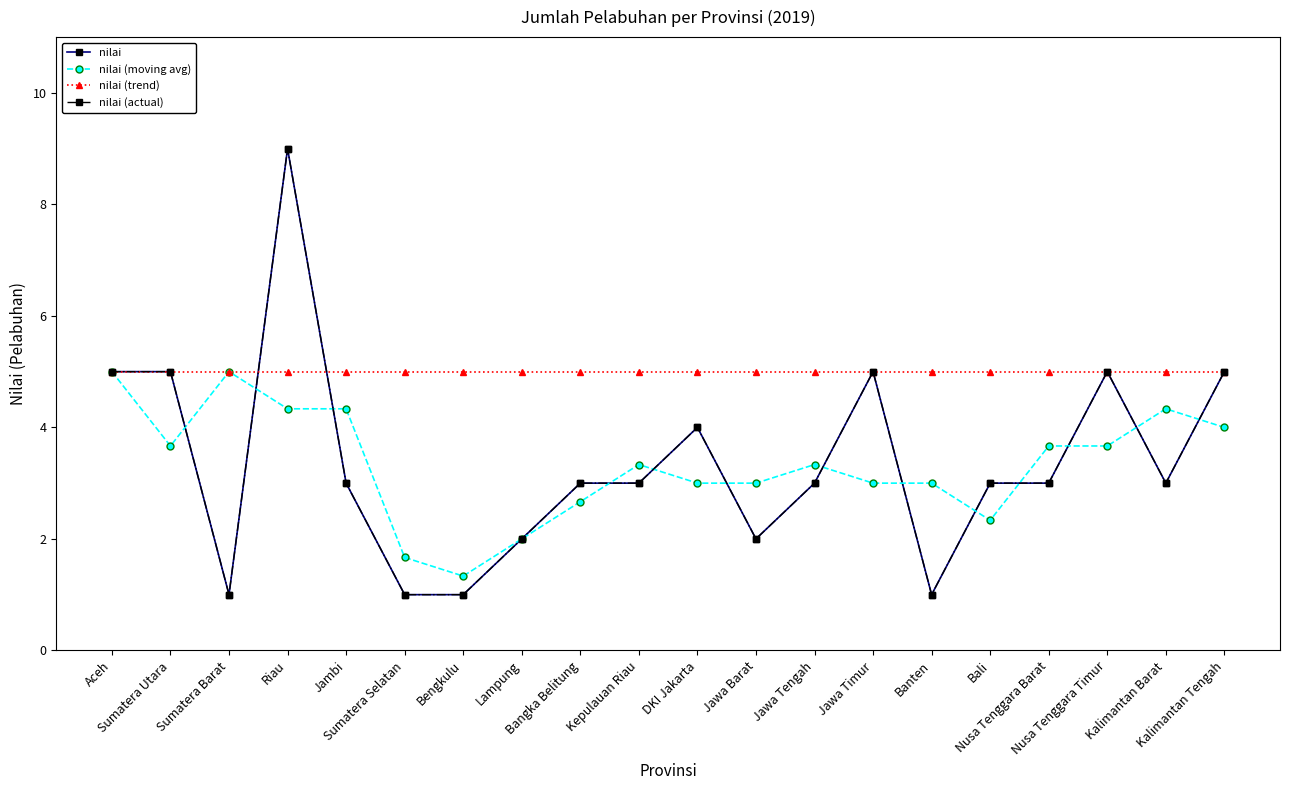

Between which two adjacent categories do nilai (actual) and nilai (trend) first intersect?

Sumatera Barat and Riau